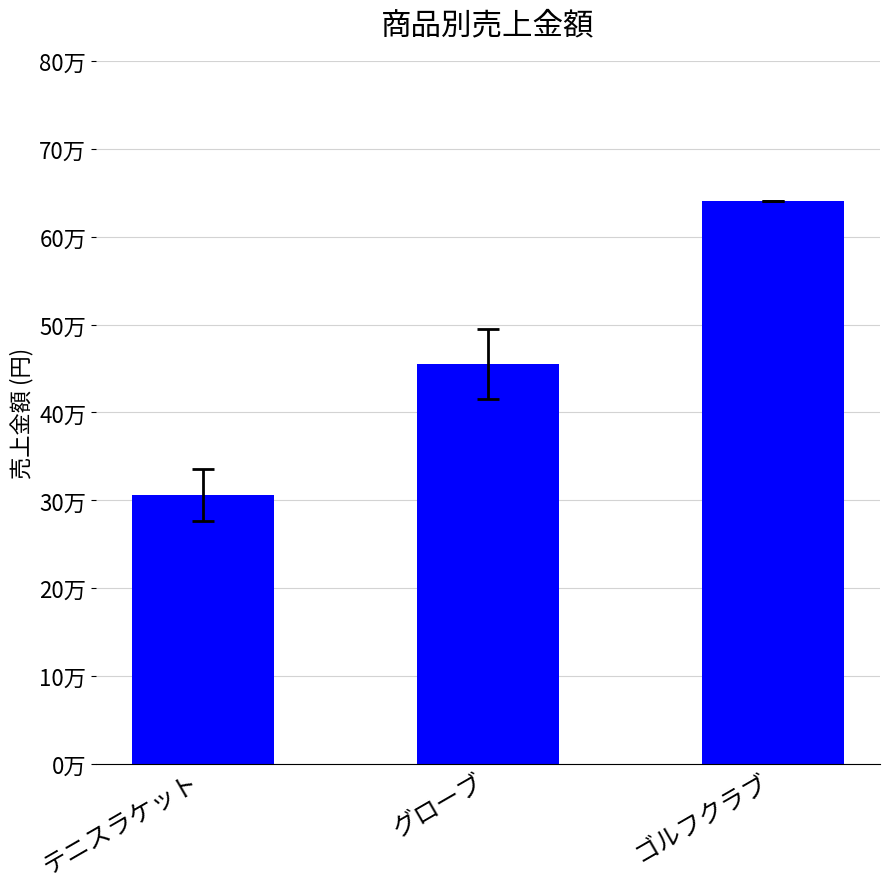

What is the approximate value at ゴルフクラブ?

640000